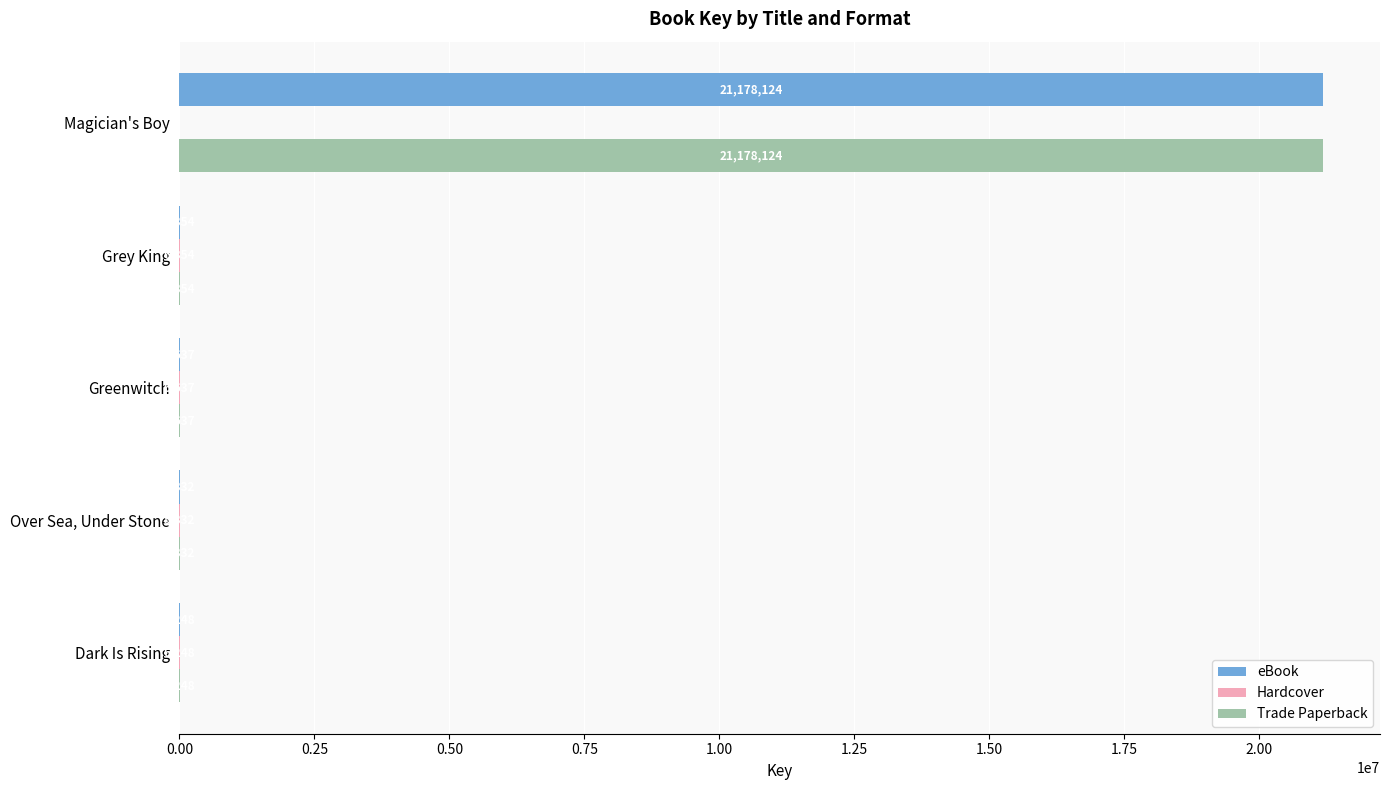

What is the maximum value for eBook?

21178124